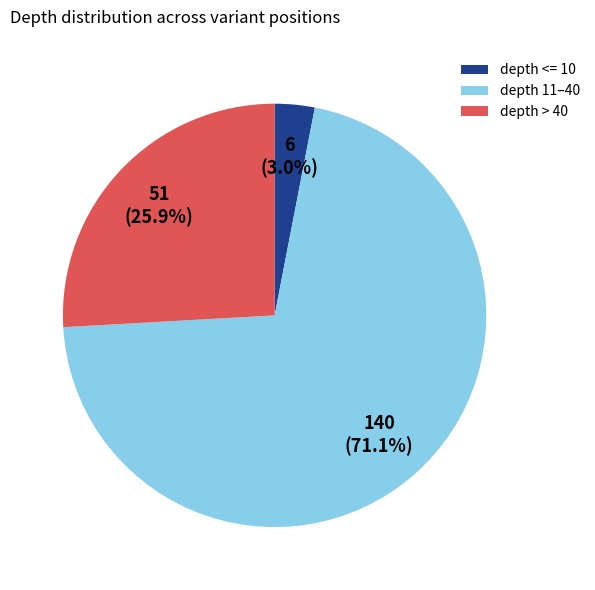

Is depth 11–40 the majority of the pie?

Yes